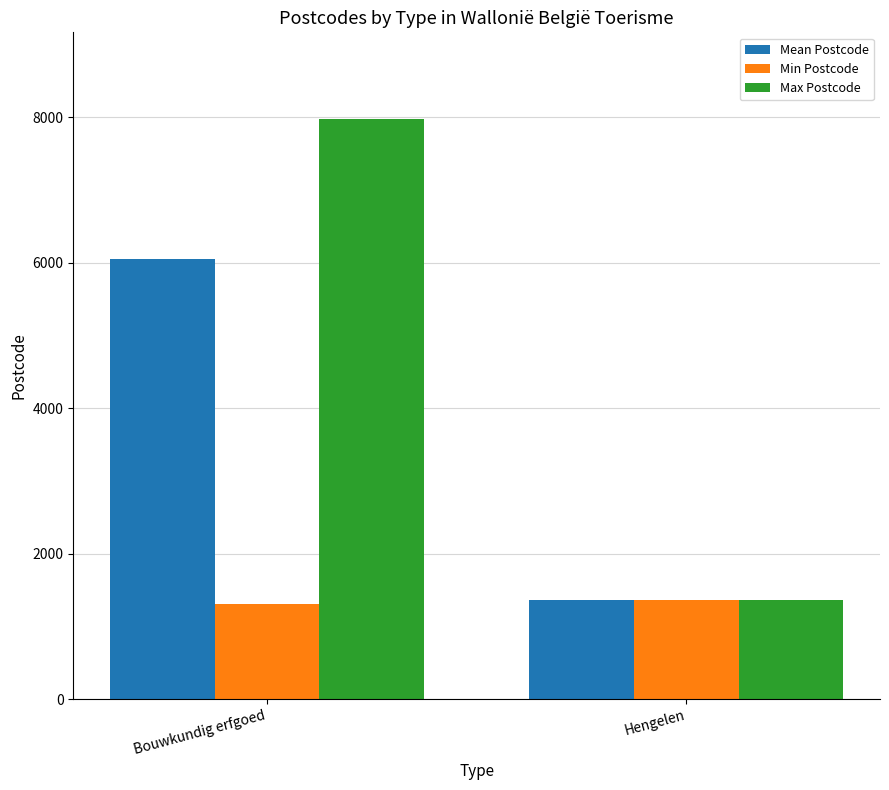

Between Bouwkundig erfgoed and Hengelen, which series saw the biggest shift?

Max Postcode